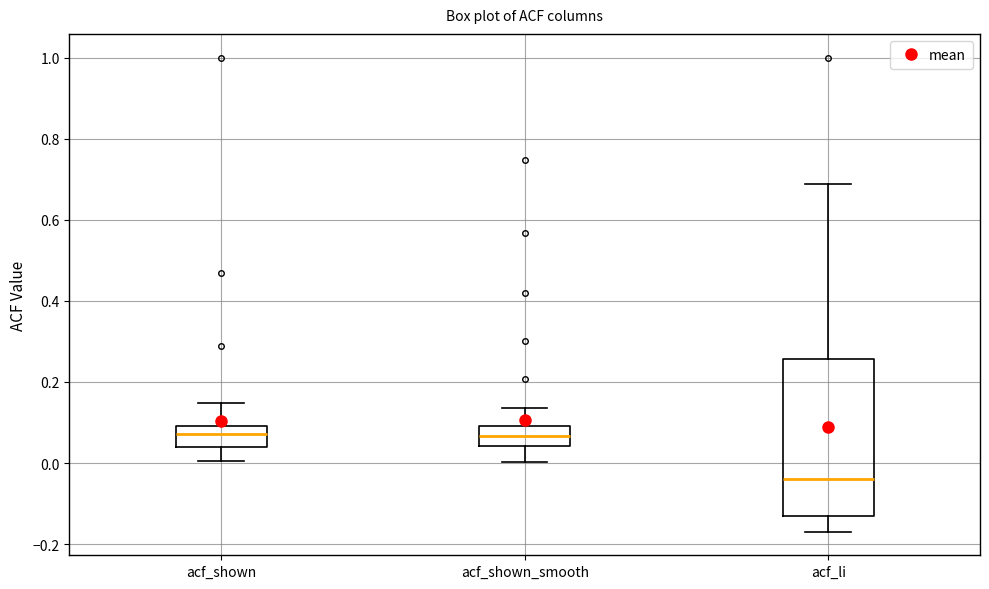

Where does the lower whisker of the box for acf_shown_smooth end on the y-axis? The values are not printed on the chart, so give them approximately, as read against the axis.

0.00